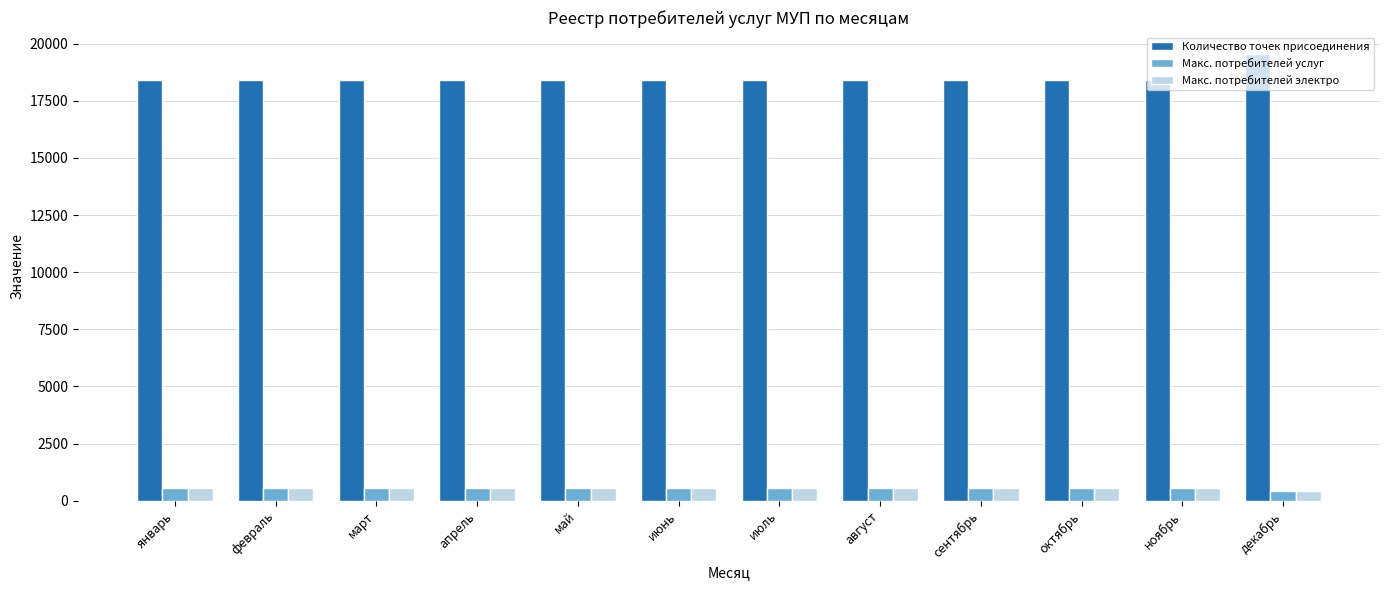

What is the sum of the Макс. потребителей услуг values at октябрь and ноябрь?

1086